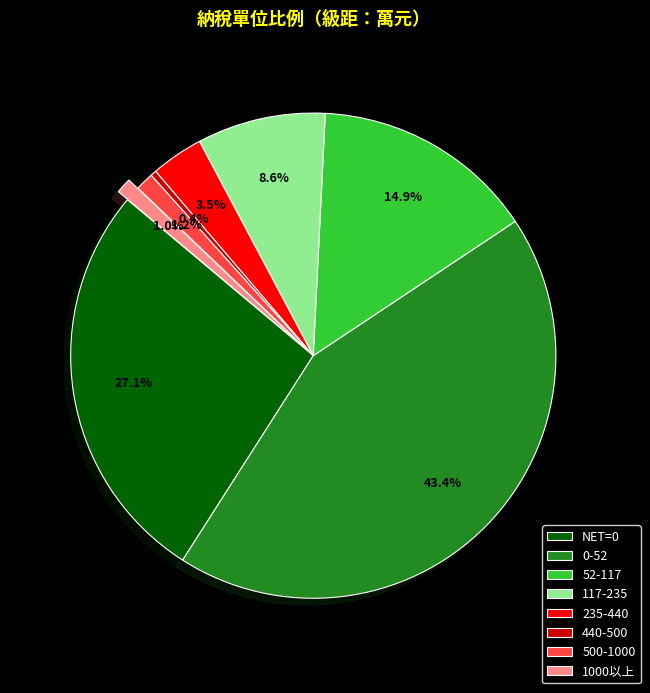

Which slice is the smallest?

440-500